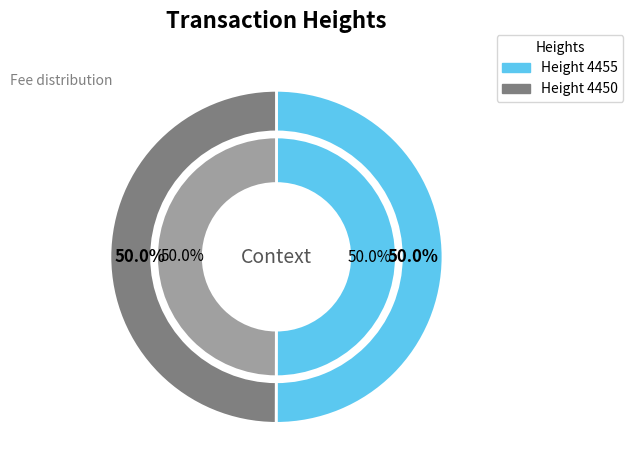

Is it true that 4450 is 50% of the pie?

True